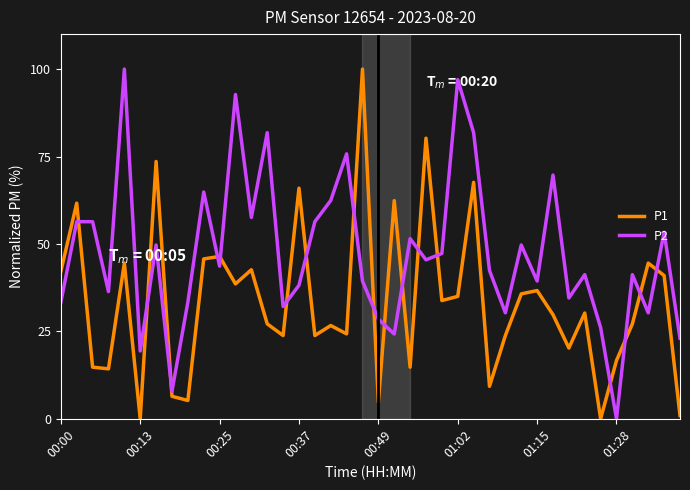

Rank the series by their average value, from lowest to highest.

P1, P2